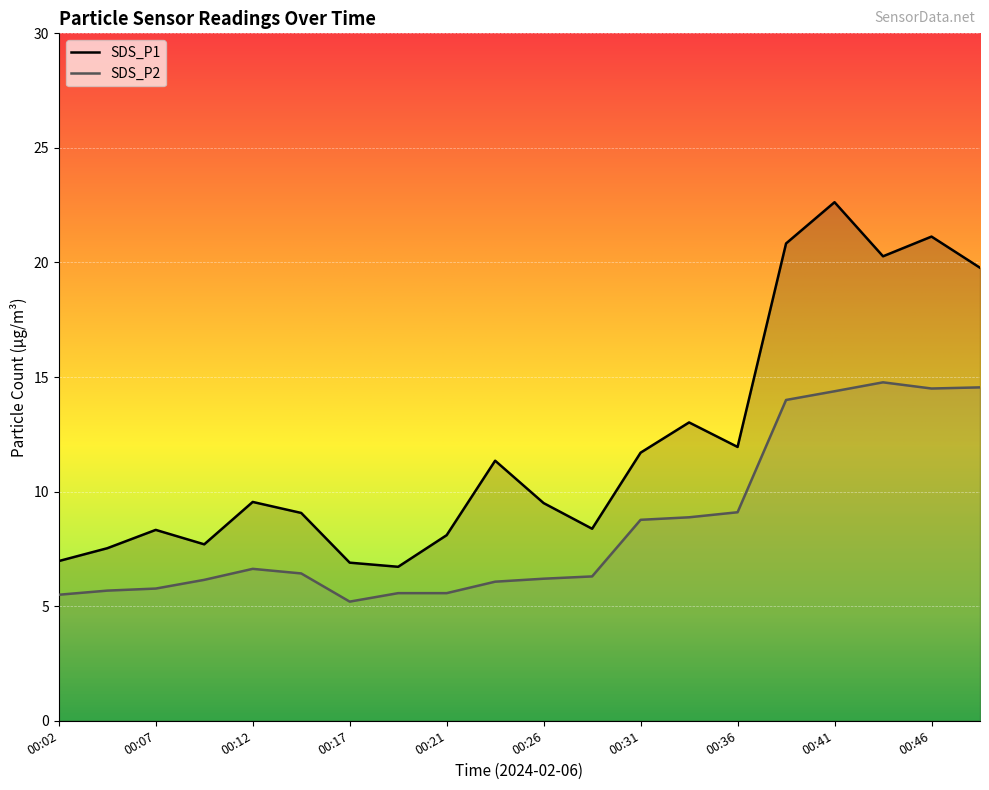

What is the difference between the maximum and minimum values in the SDS_P2 series?

9.6